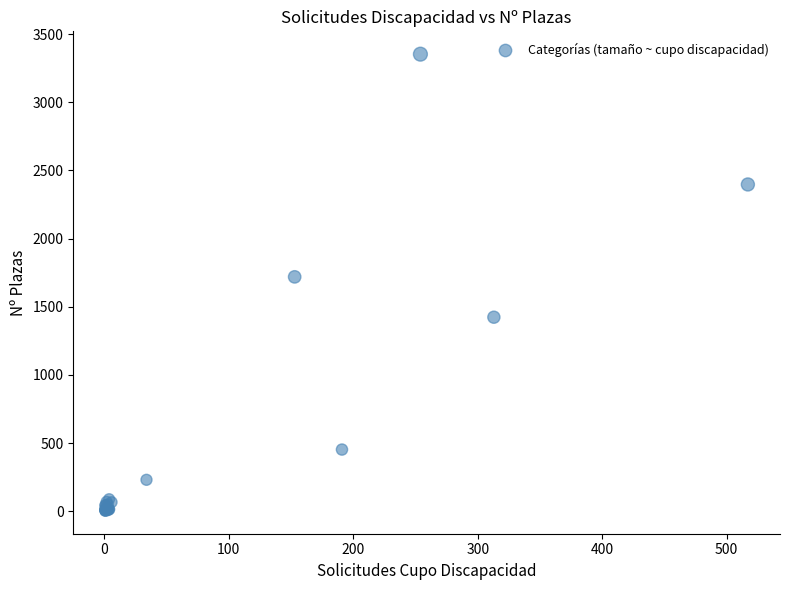

What Y value in the scatter plot is closest to 1677?

1719